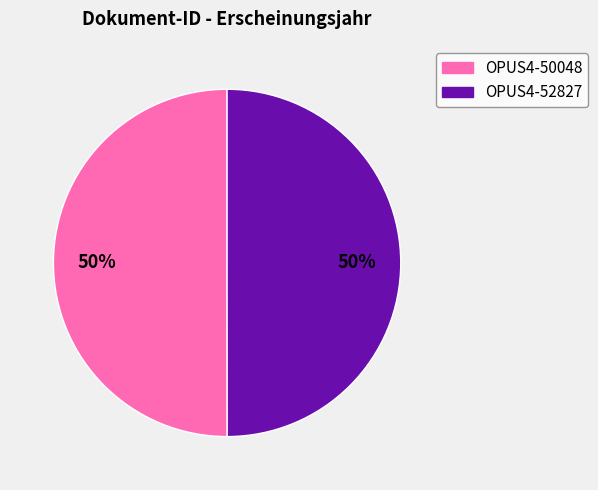

What percentage is the OPUS4-52827 slice, to the nearest percent?

50%